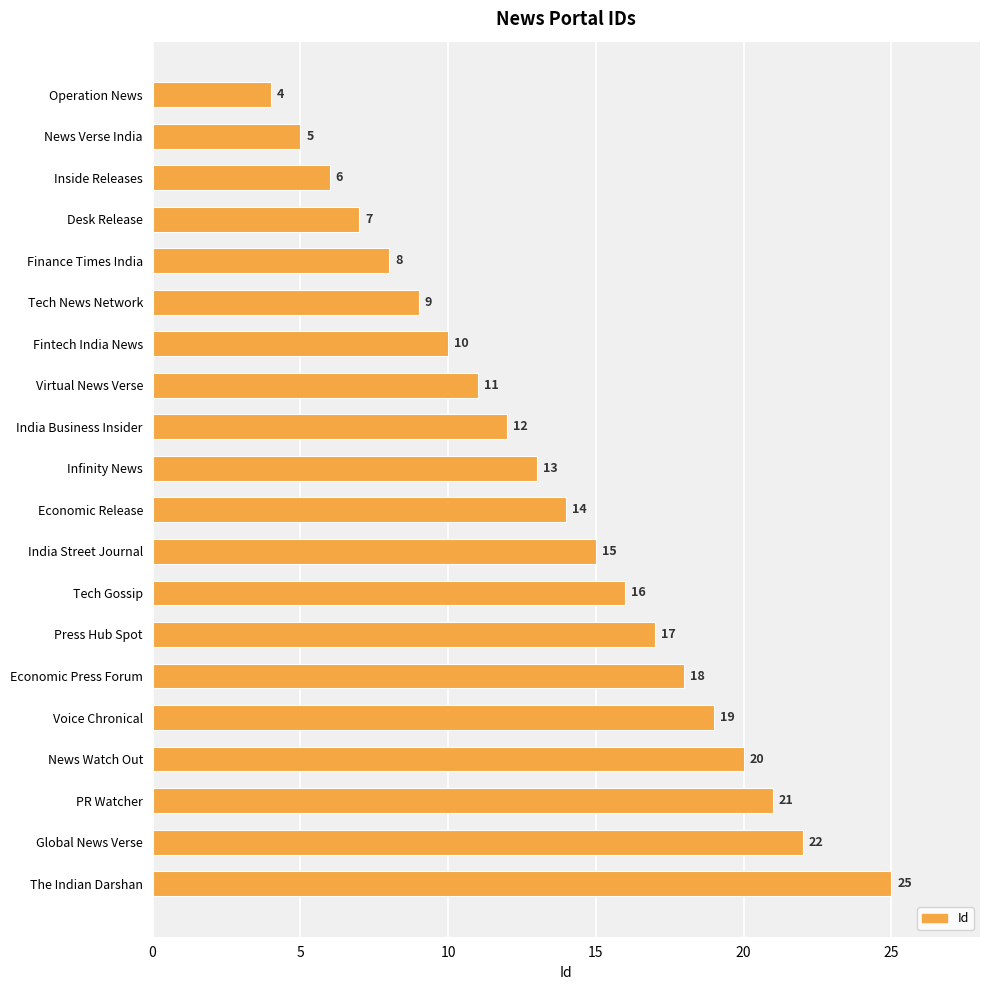

What is the difference between the maximum and minimum values?

21